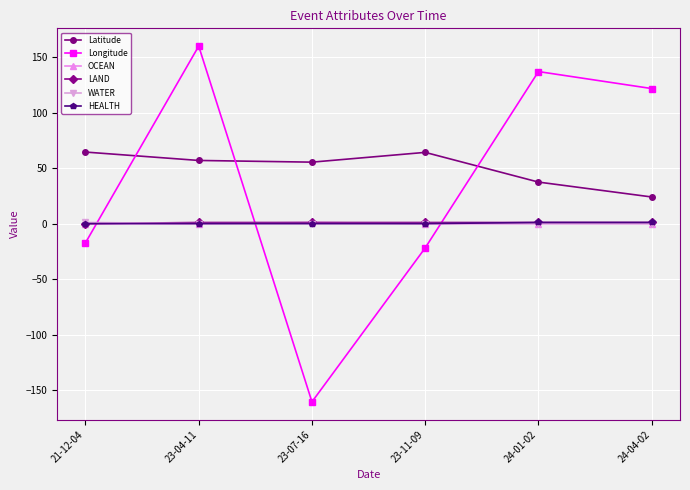

How many values in the Latitude series exceed 56?

3